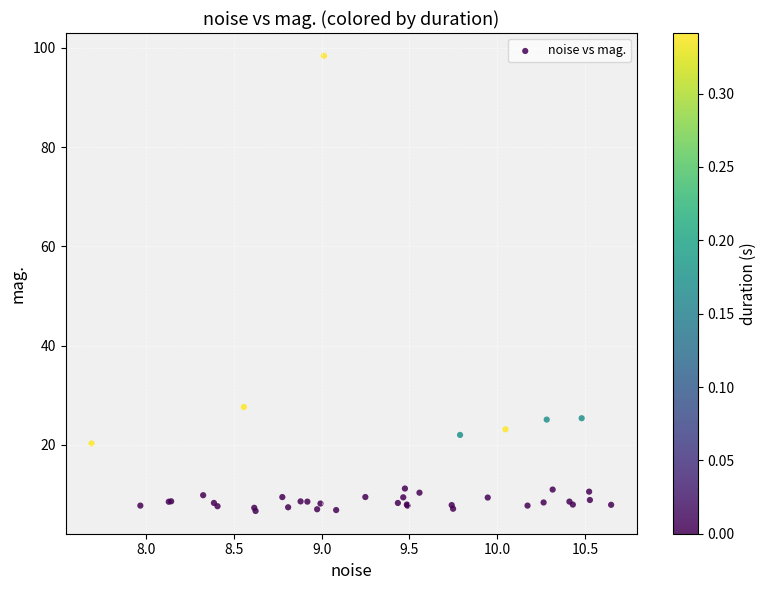

What Y value in the scatter plot is closest to 52?

27.6